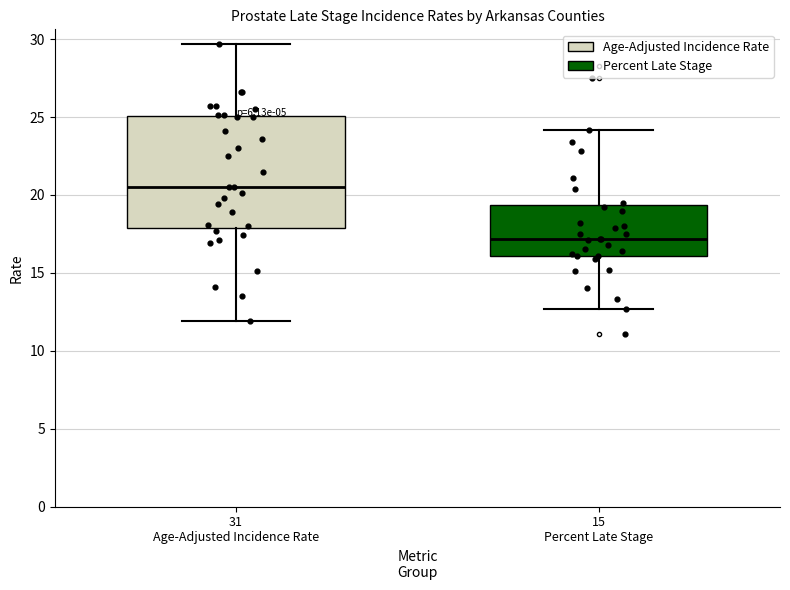

Reading left to right, read every box against the y-axis: the position of its median line, the range the box covers, and the ends of its whiskers. The values are not printed on the chart, so give them approximately, as read against the axis.

31 Age-Adjusted Incidence Rate: median 20.5, box 18.0 to 25.0, whiskers 12.0 to 29.5
15 Percent Late Stage: median 17.0, box 16.0 to 19.5, whiskers 12.5 to 24.0